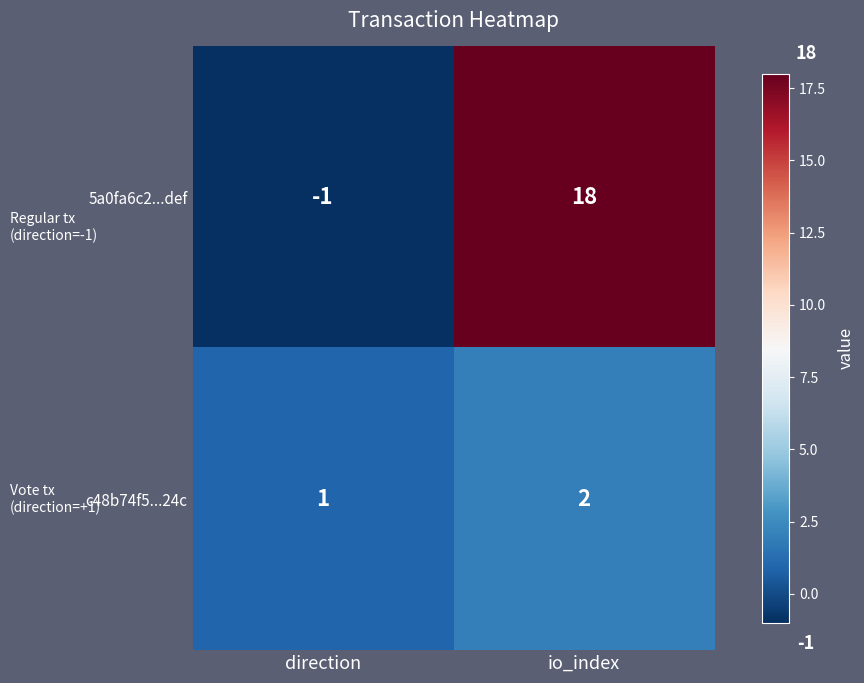

Is it true that 5a0fa6c2...def equals 32 at io_index?

False